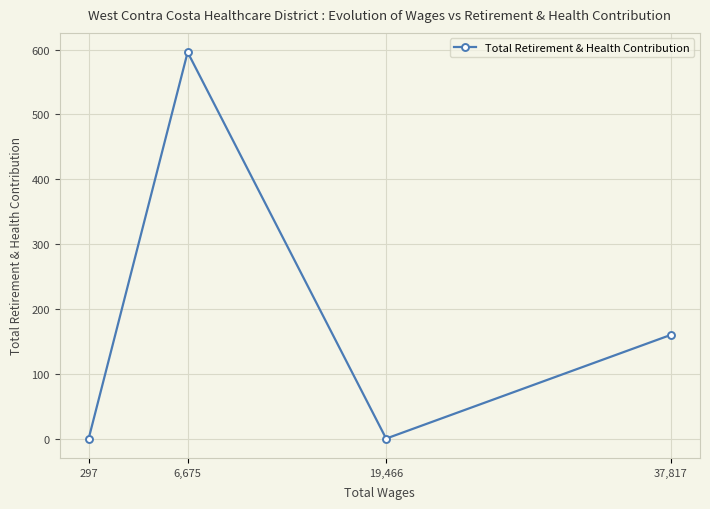

How many lines are shown in the chart?

1